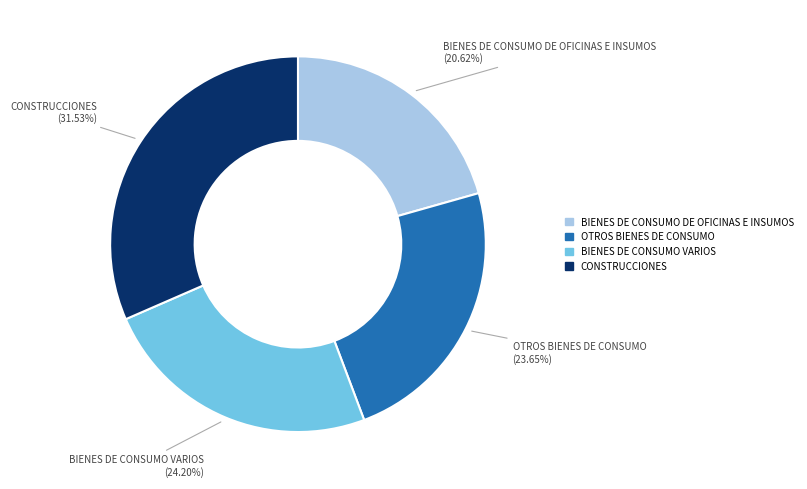

How many segments does this pie chart have?

4